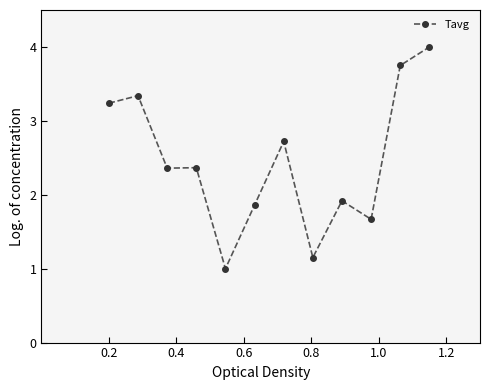

What is the smallest value displayed?

1.0